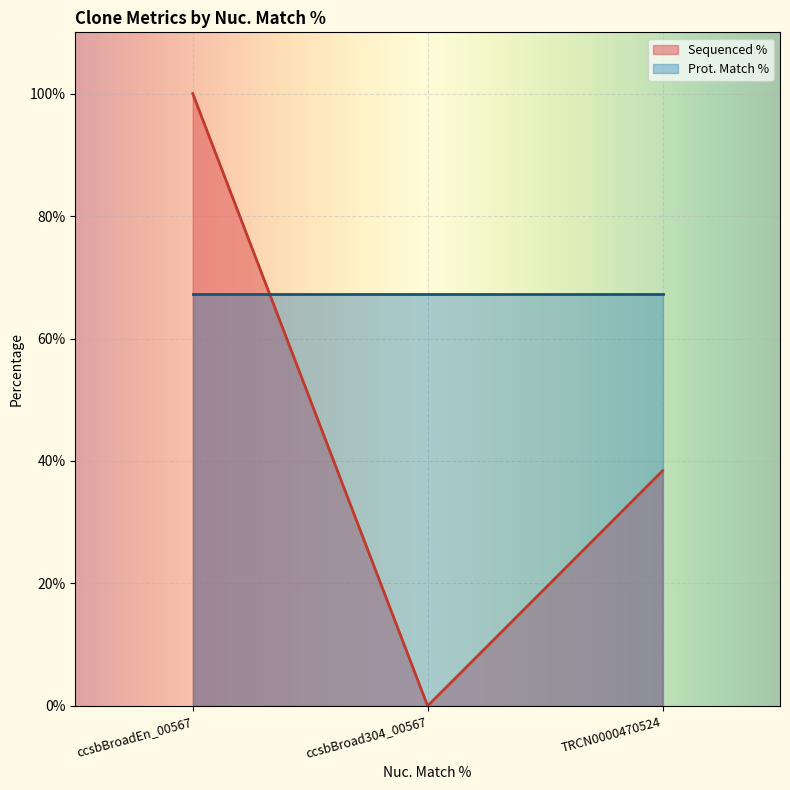

The chart shows a value of 35.5 at ccsbBroad304_00567. True or false?

False